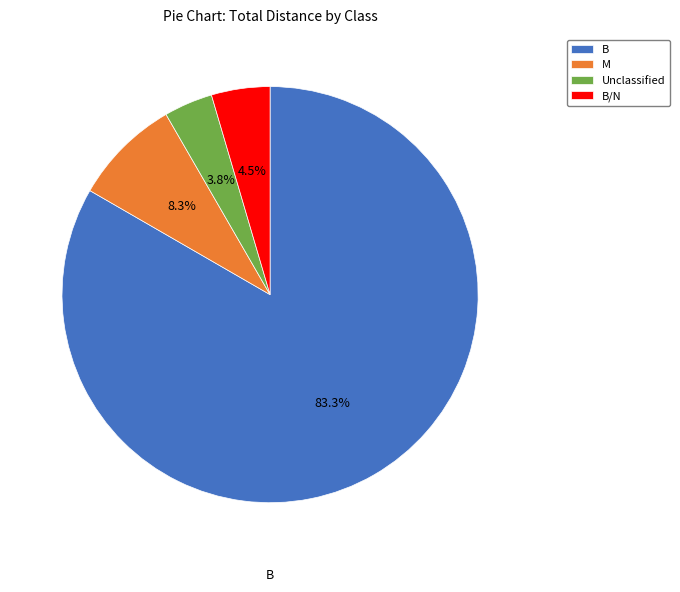

True or false: M accounts for 8% of the total.

True